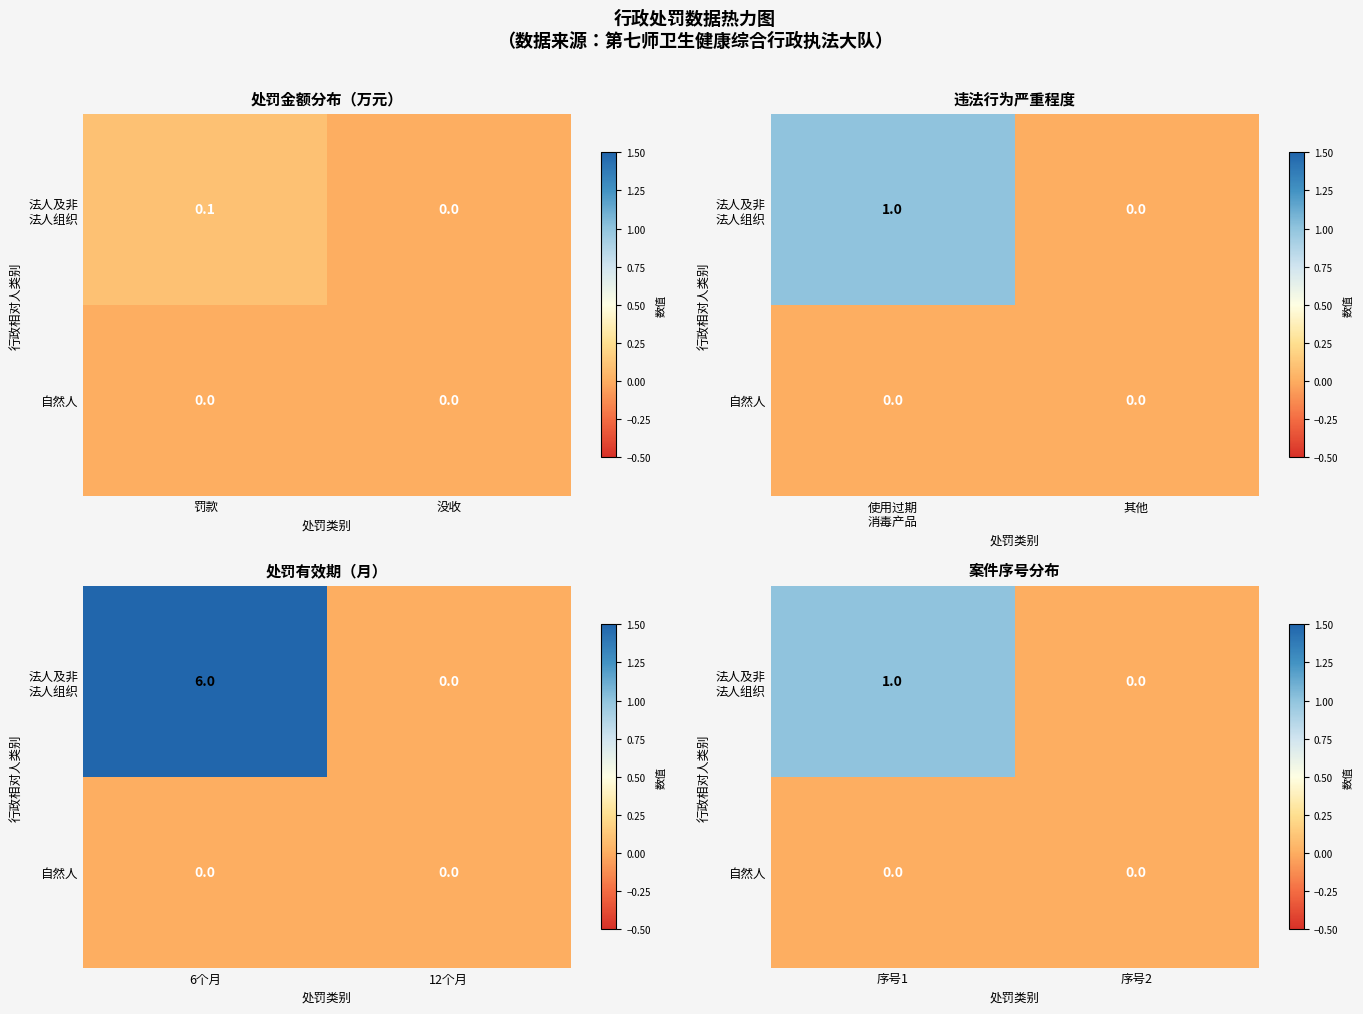

List the labels in order of 自然人 value, smallest first.

序号1, 序号2